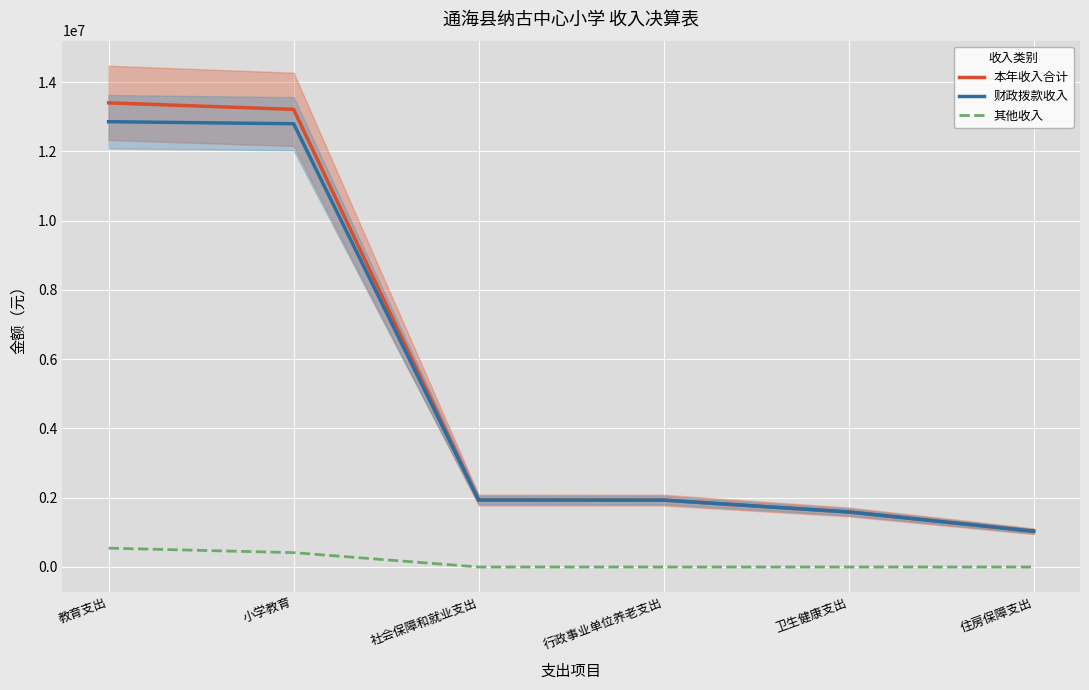

What is the label of the 4th point from the right?

社会保障和就业支出